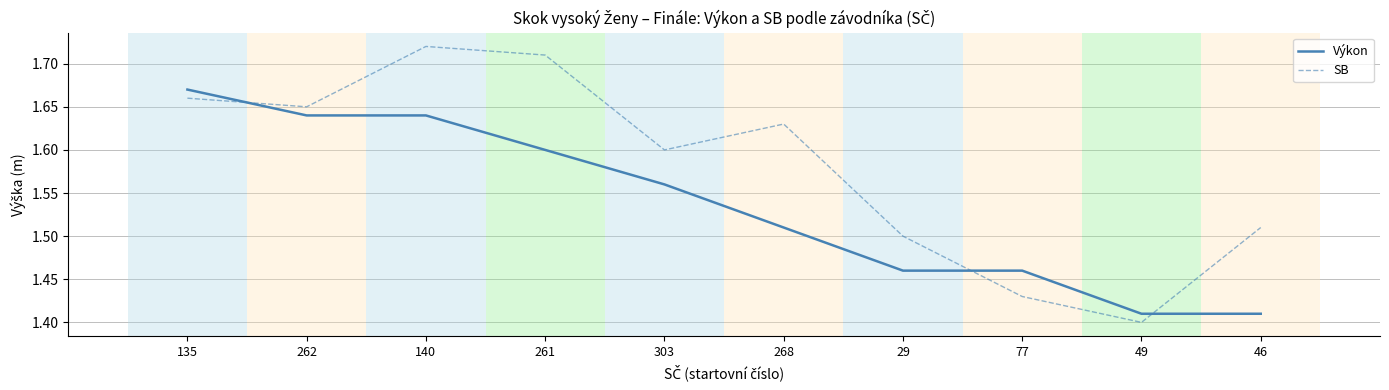

Between which two adjacent categories do SB and Výkon first intersect?

135 and 262